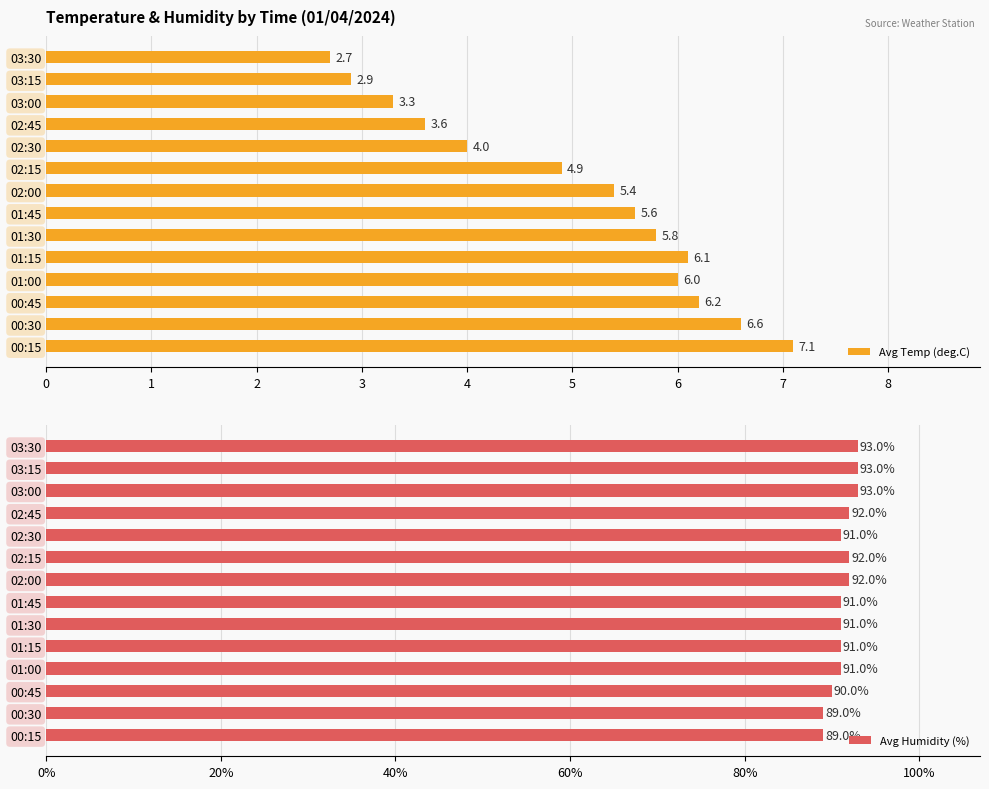

True or false: Avg Temp (deg.C) has a value of 2.3 at 02:45.

False